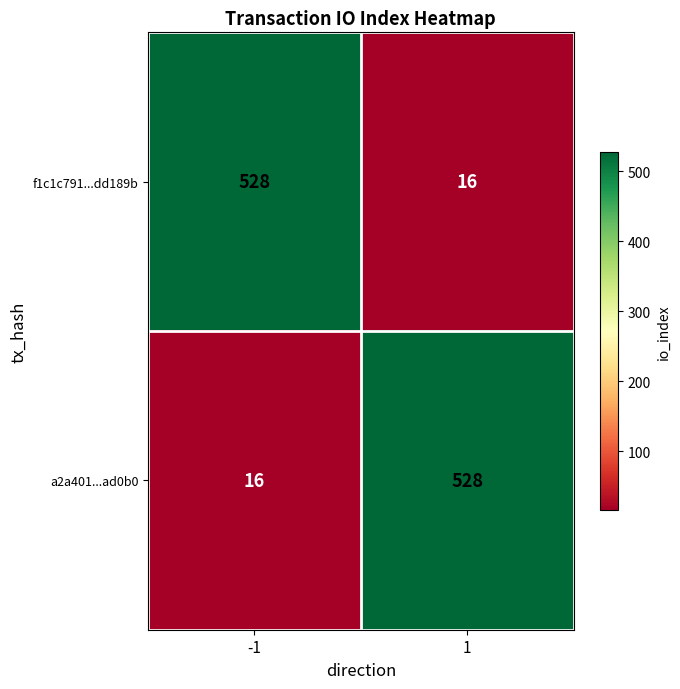

True or false: a2a401...ad0b0 has a value of 528 at 1.

True